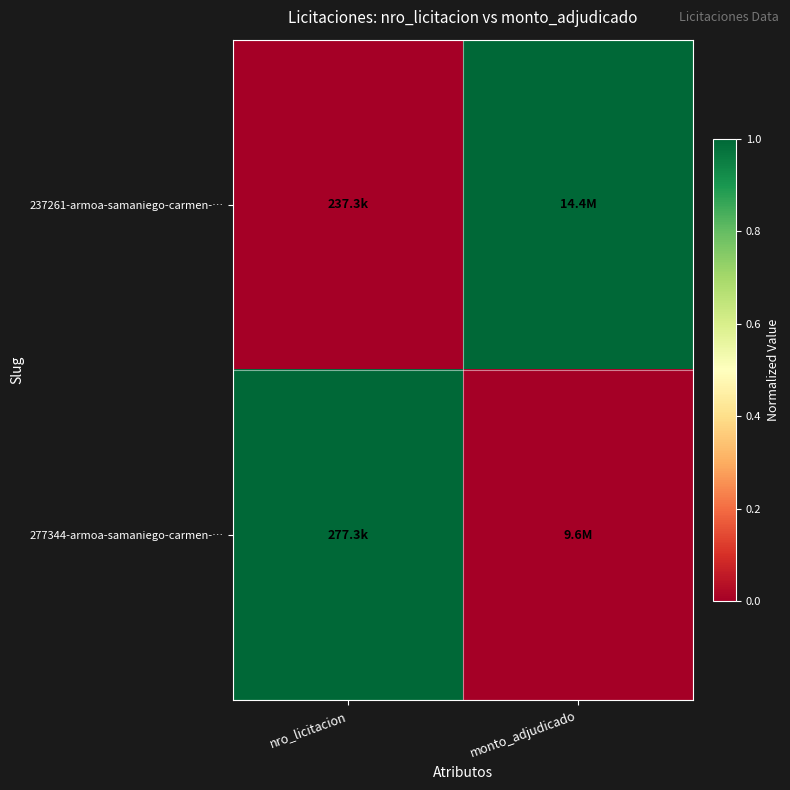

At which category is the sum across all series the highest?

nro_licitacion